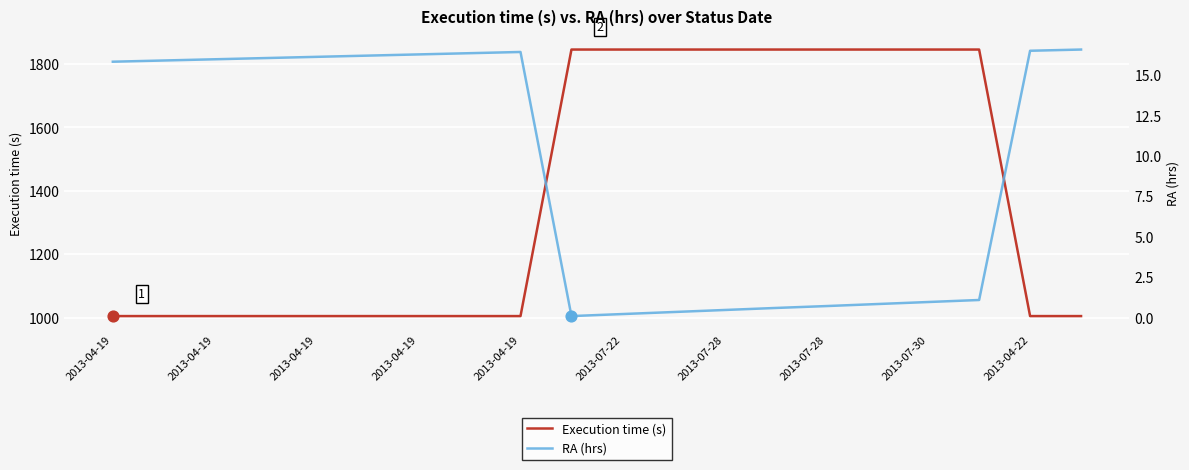

Which series contains the highest Y value?

Execution time (s)